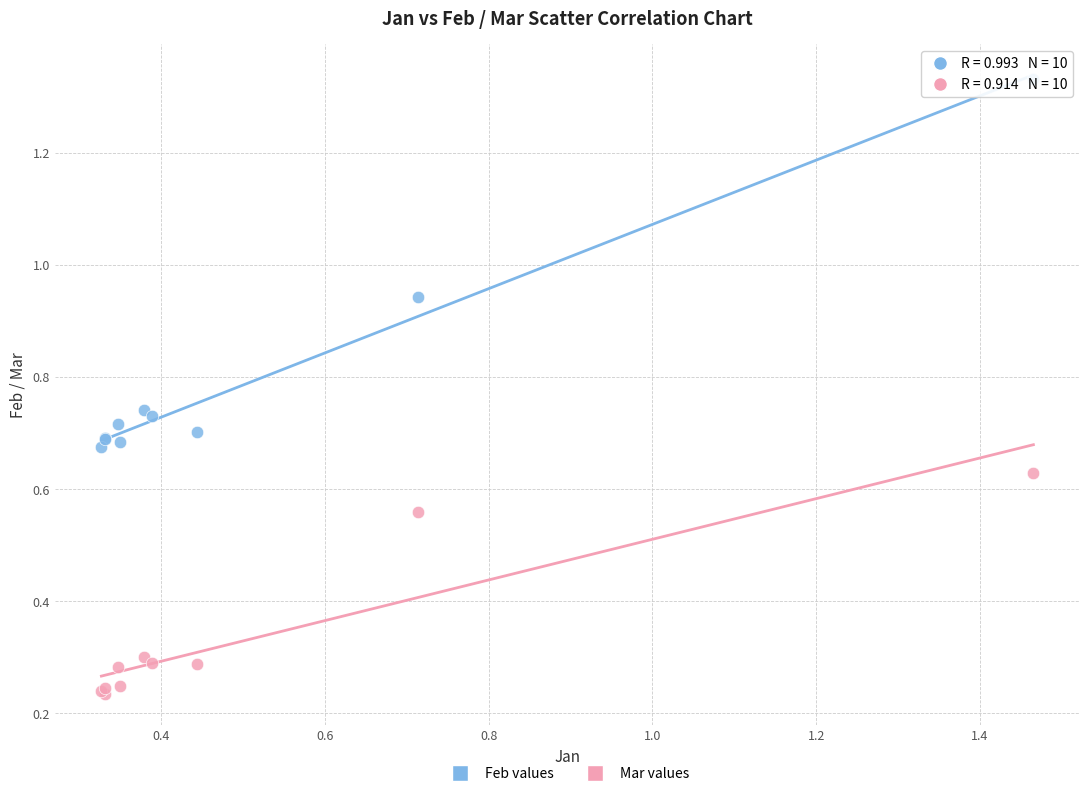

What are all the series names shown in the legend?

Feb values, Mar values